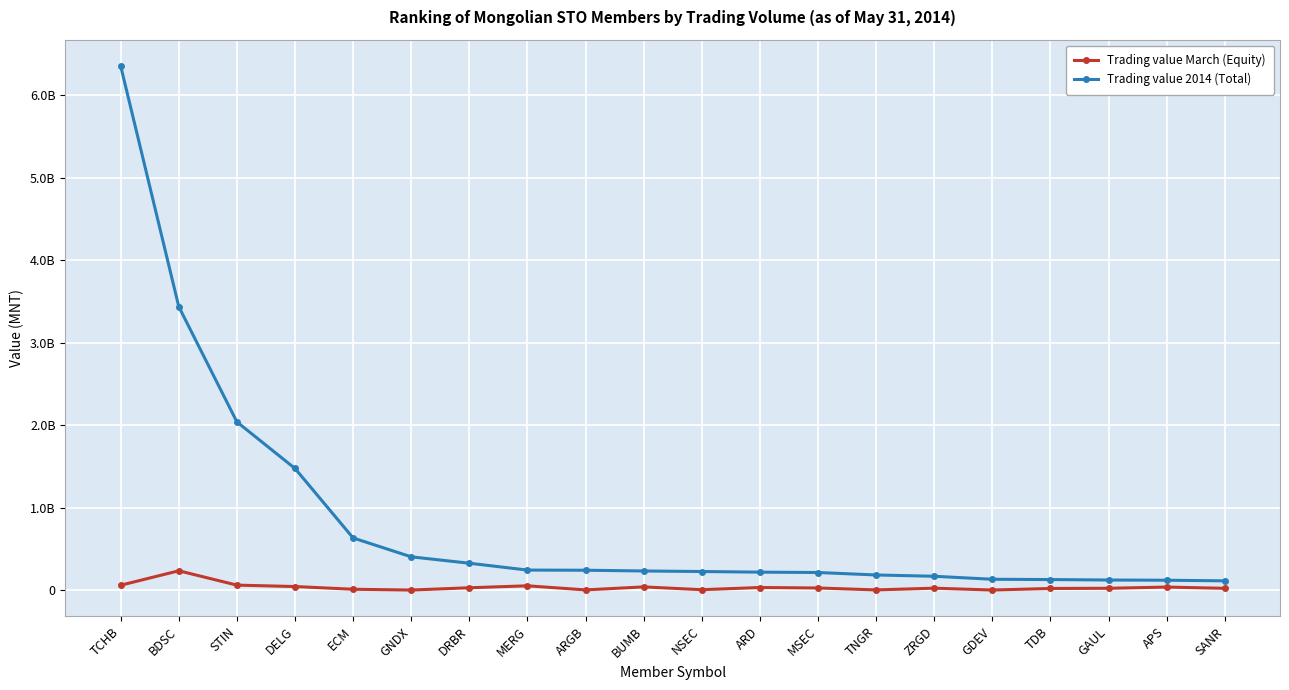

Which series has the largest total across all categories?

Trading value 2014 (Total)